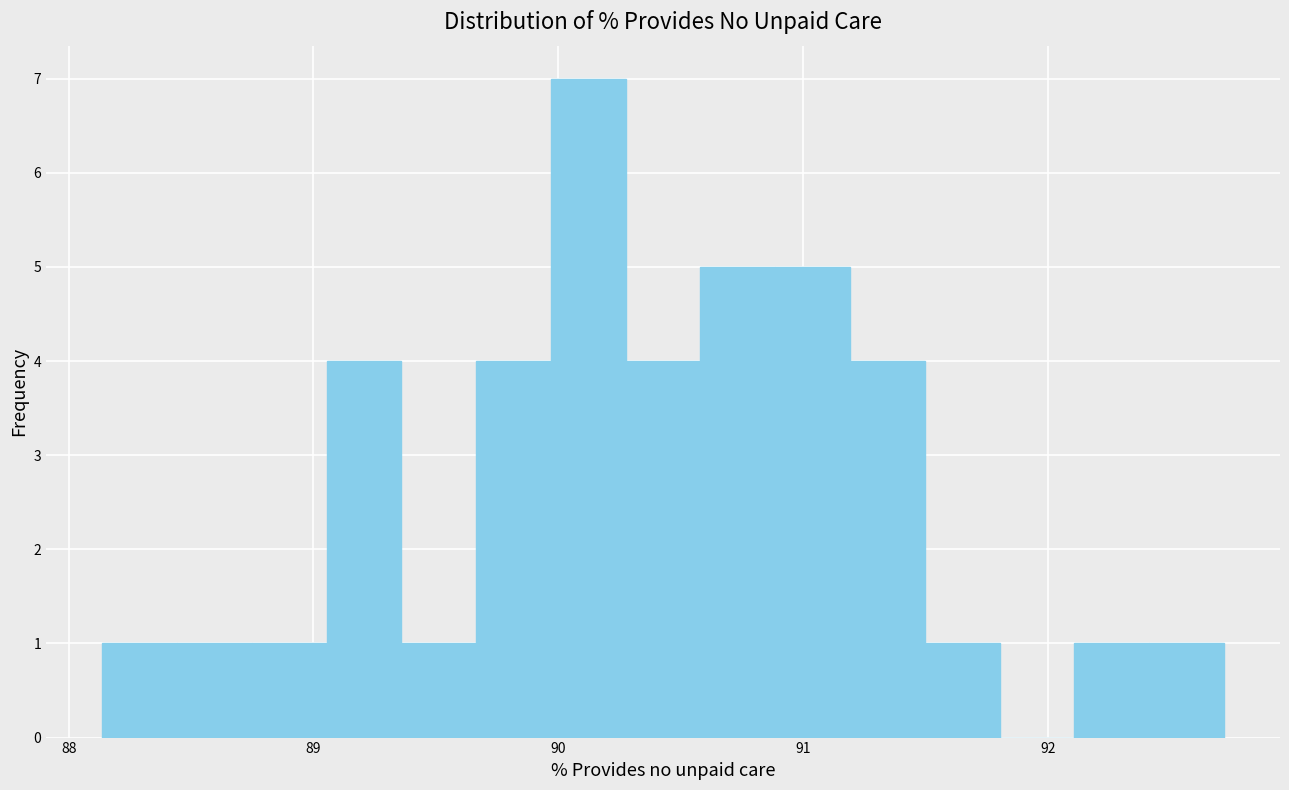

Around what value on the x-axis is the tallest bar? Give the approximate position of its centre, as read against the axis.

90.1